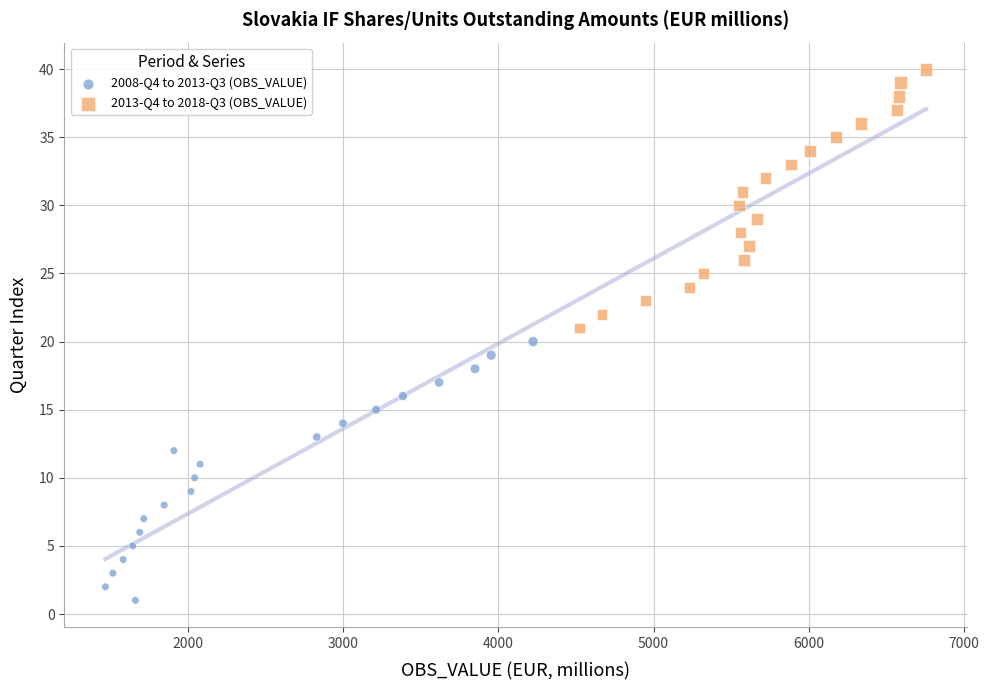

Which series contains the highest Y value?

2013-Q4 to 2018-Q3 (OBS_VALUE)